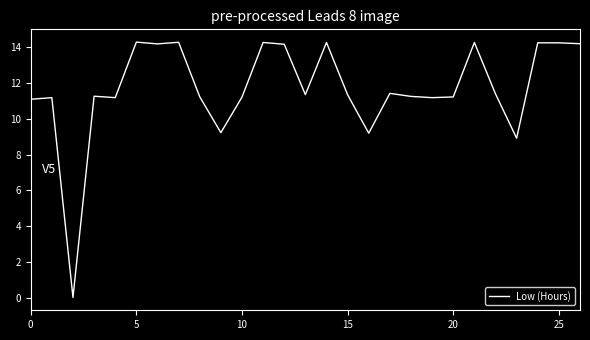

Count the number of data series in this chart.

1